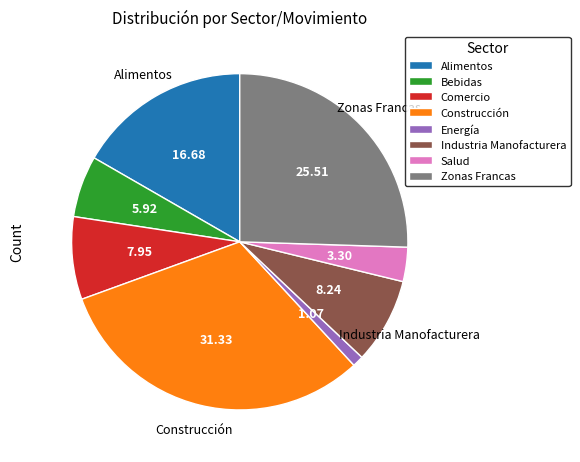

Which category has the smallest portion of the pie?

Energía